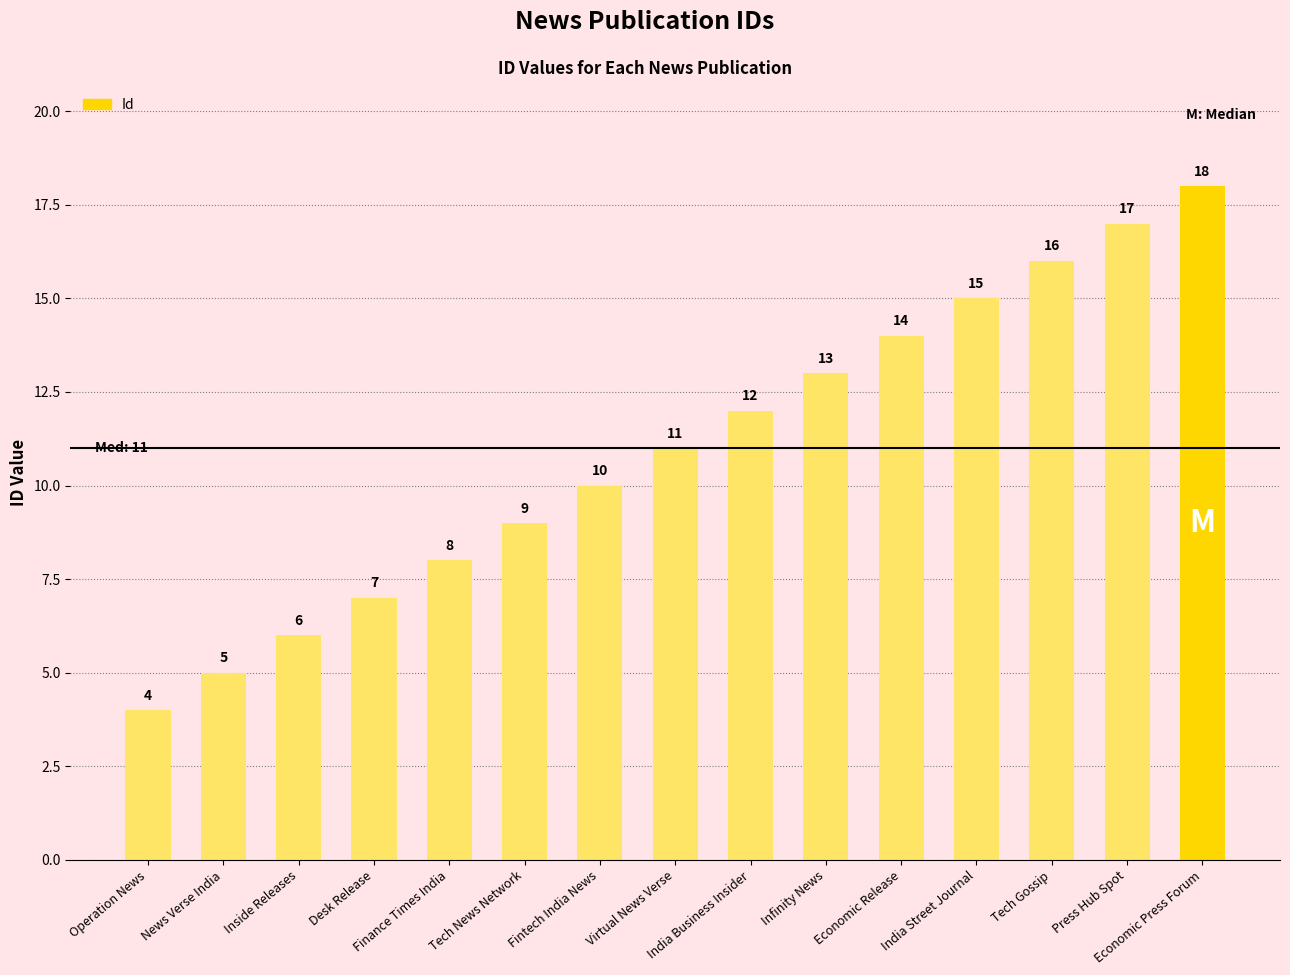

Reading left to right, what are all the values shown in this chart?

Operation News=4	News Verse India=5	Inside Releases=6	Desk Release=7	Finance Times India=8	Tech News Network=9	Fintech India News=10	Virtual News Verse=11	India Business Insider=12	Infinity News=13	Economic Release=14	India Street Journal=15	Tech Gossip=16	Press Hub Spot=17	Economic Press Forum=18